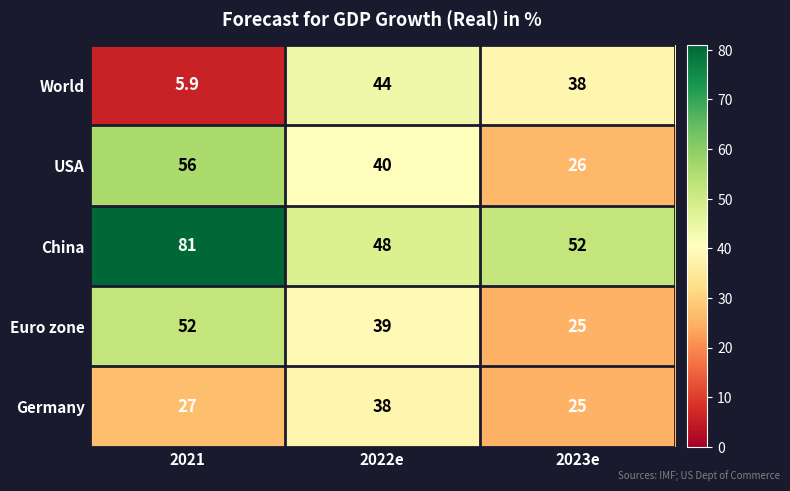

Which category has the lowest value in the Euro zone series?

2023e